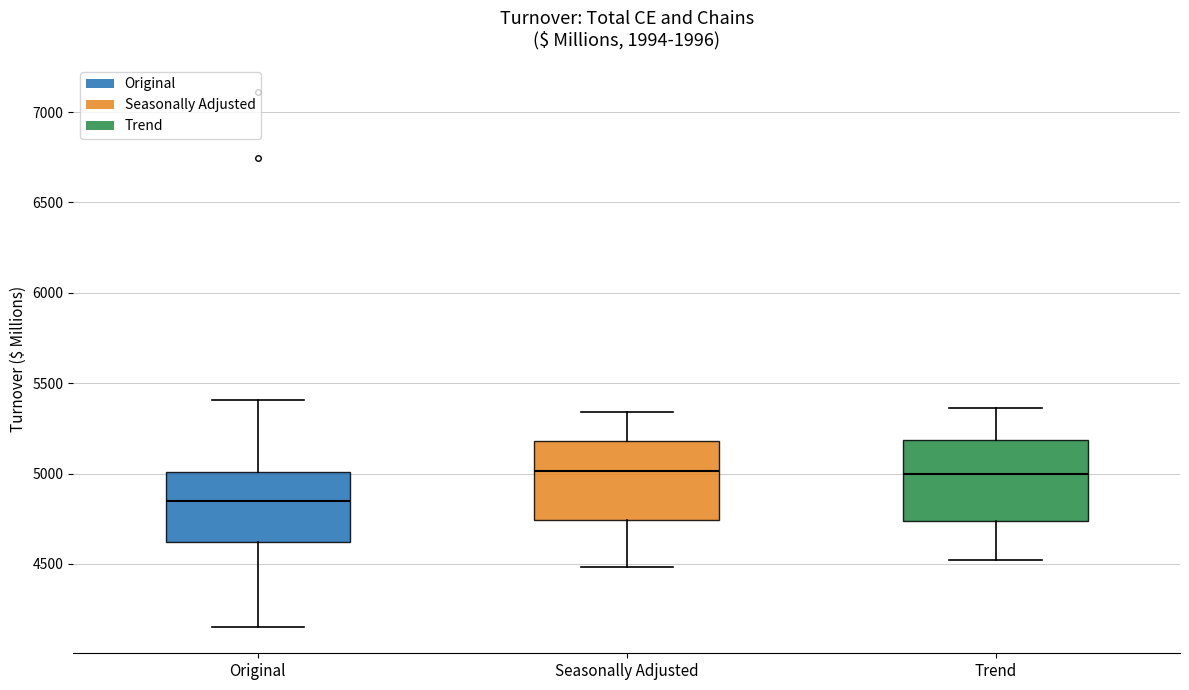

Which box has the lowest median line?

Original